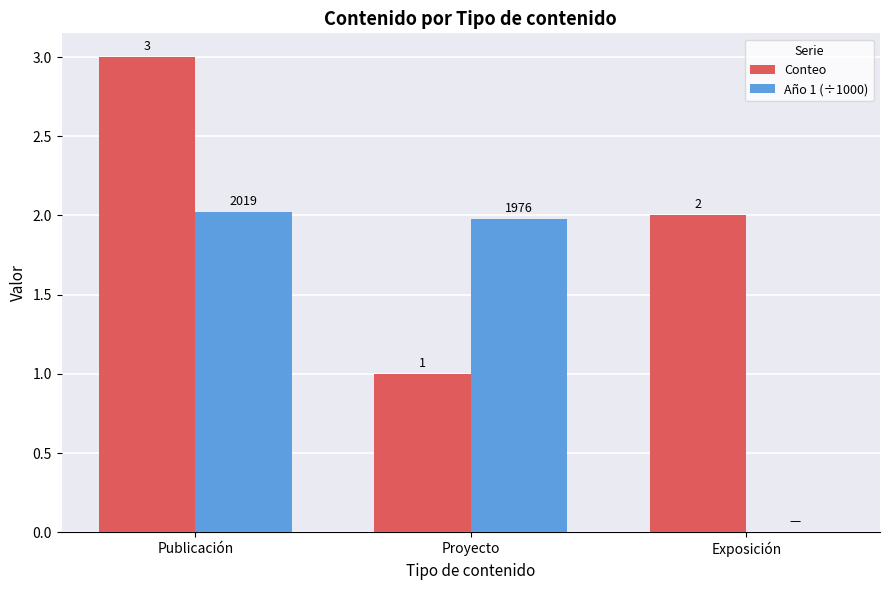

What is the total value across all series at Exposición?

2.0